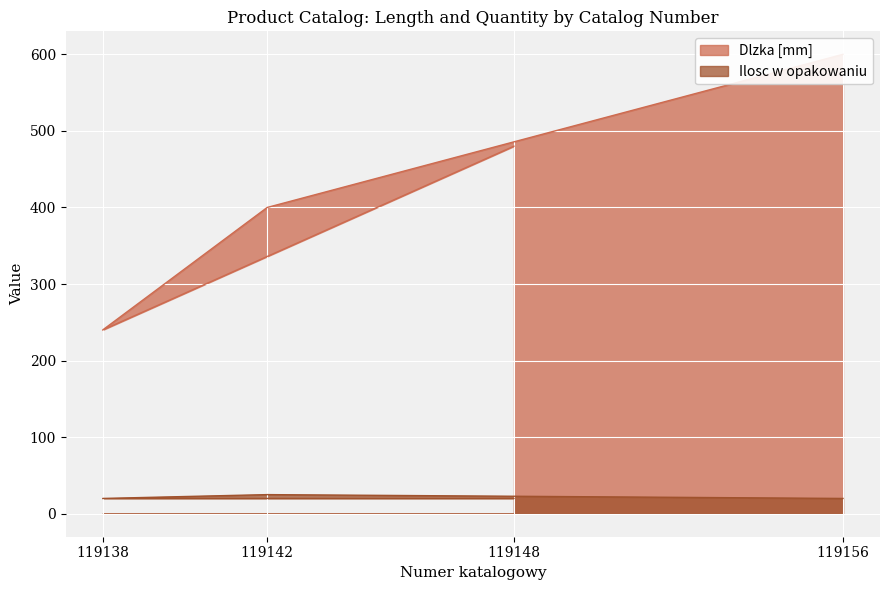

What is the difference between the second highest and minimum values in the Dlzka [mm] series?

240